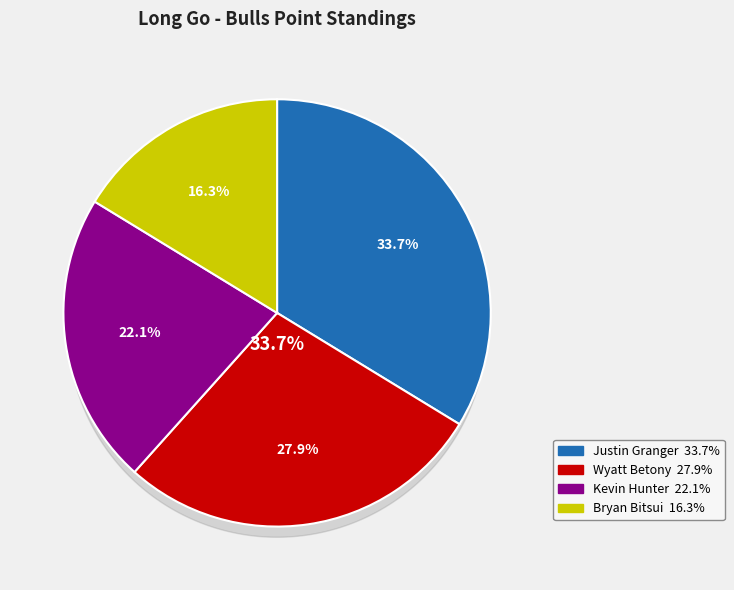

What is the ratio of the value at Wyatt Betony to the value at Kevin Hunter?

1.3